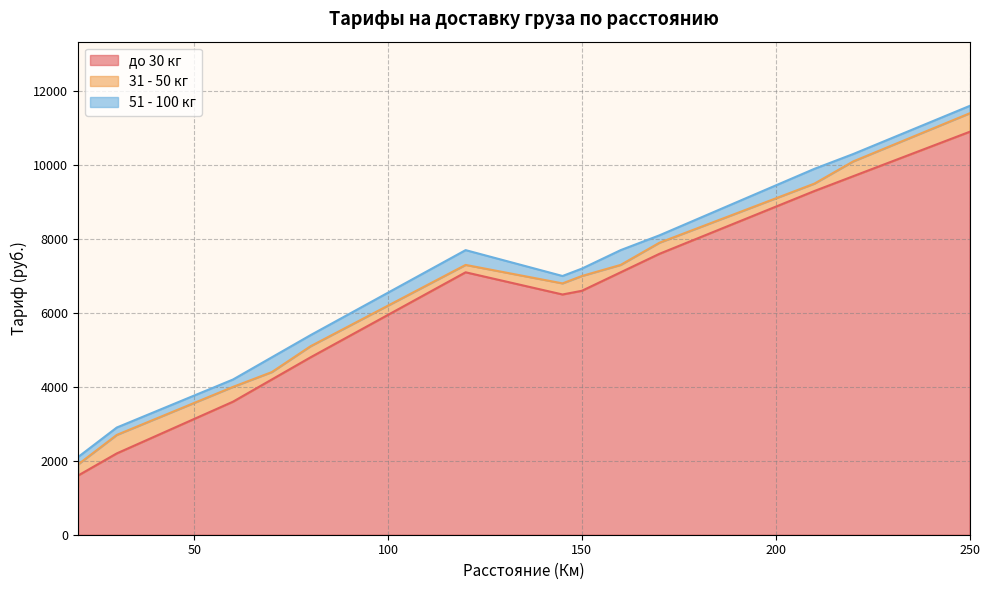

Is it true that до 30 кг equals 3600 at 60?

True